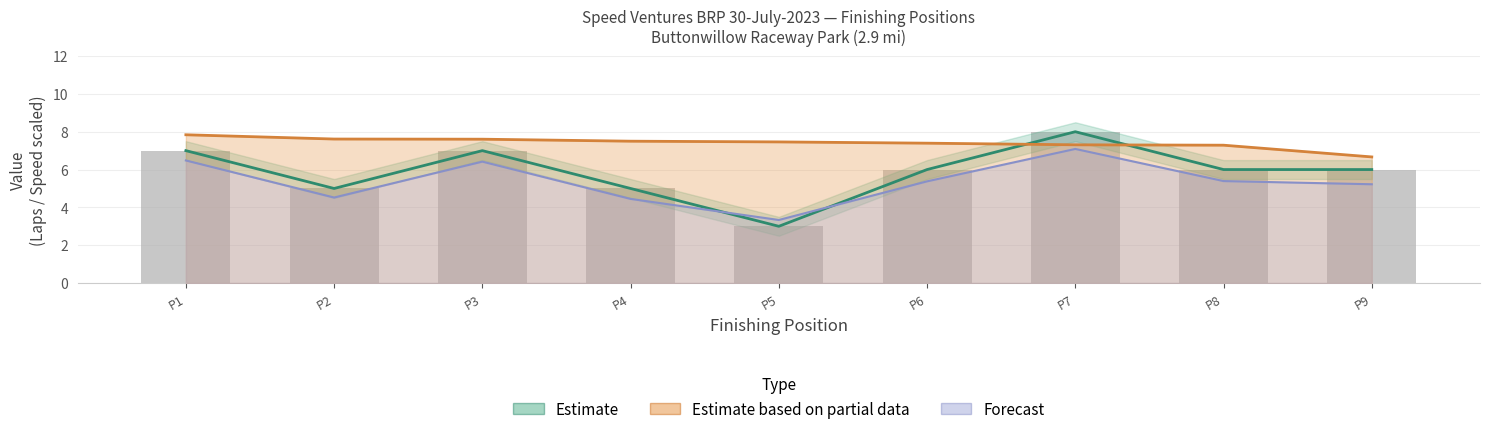

What is the maximum value for Forecast?

7.1